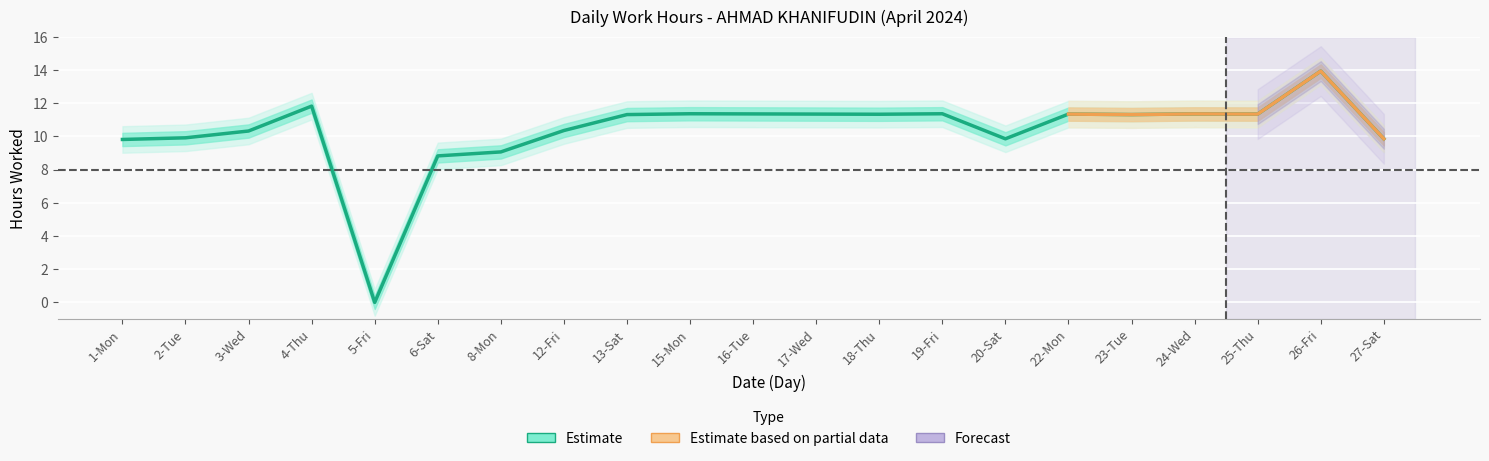

How many values are below 11?

9